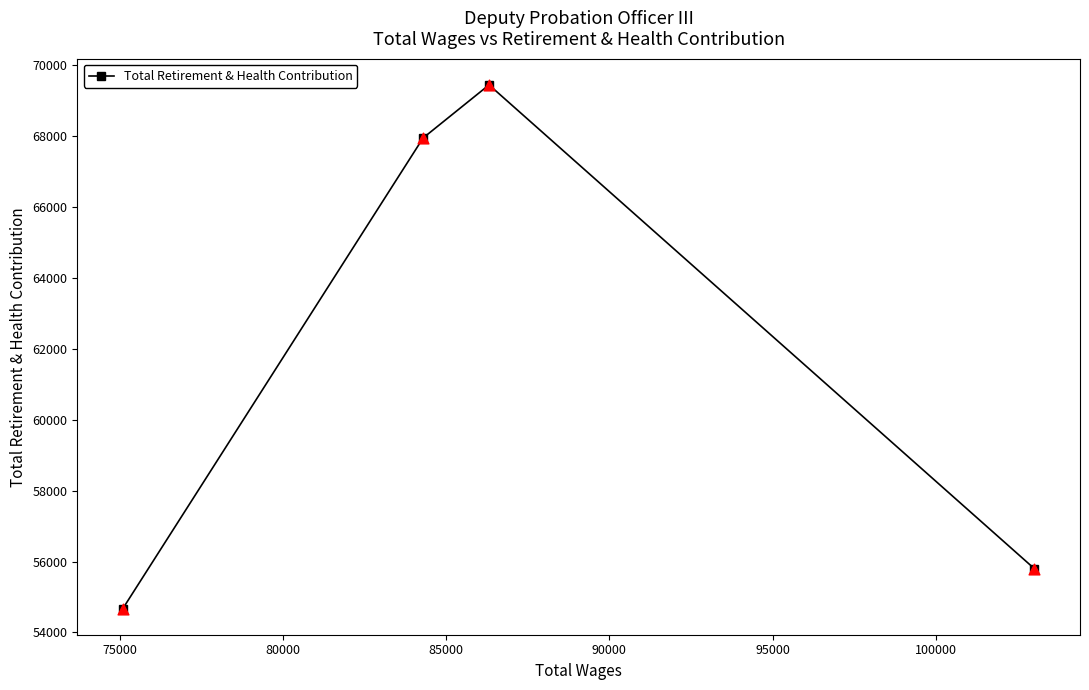

What is the minimum value shown in the chart?

54674